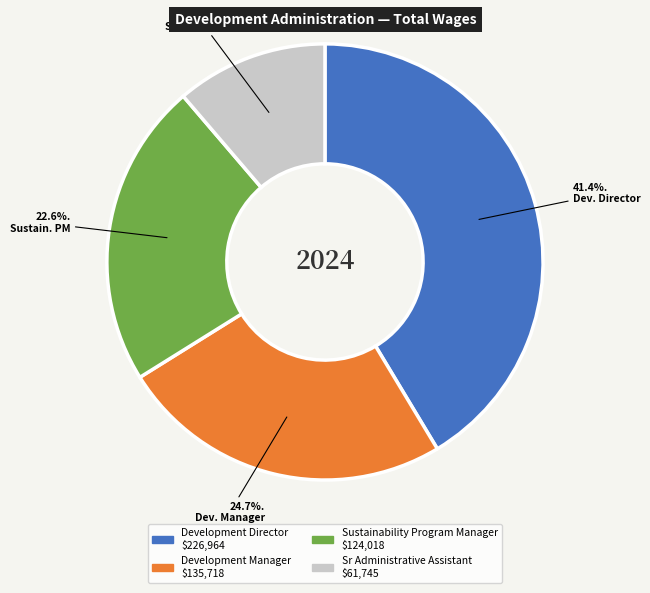

What percentage do Sr Administrative Assistant and Sustainability Program Manager together represent?

33.9%